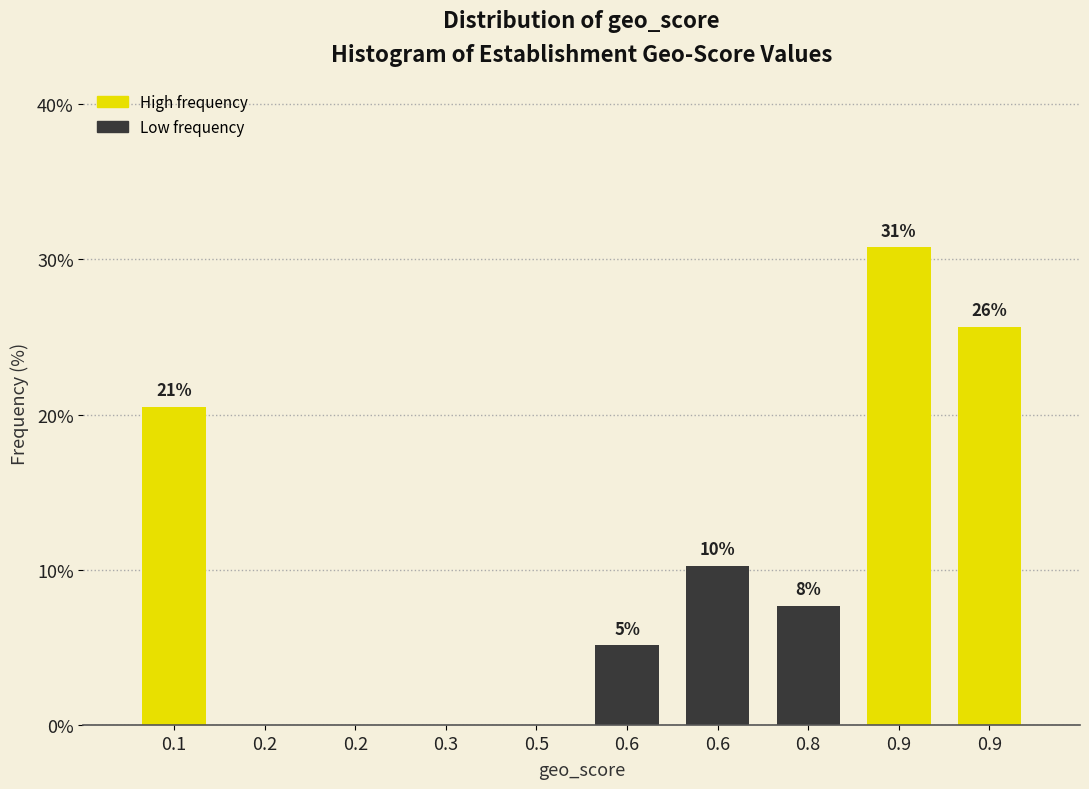

Are the bars horizontal?

No